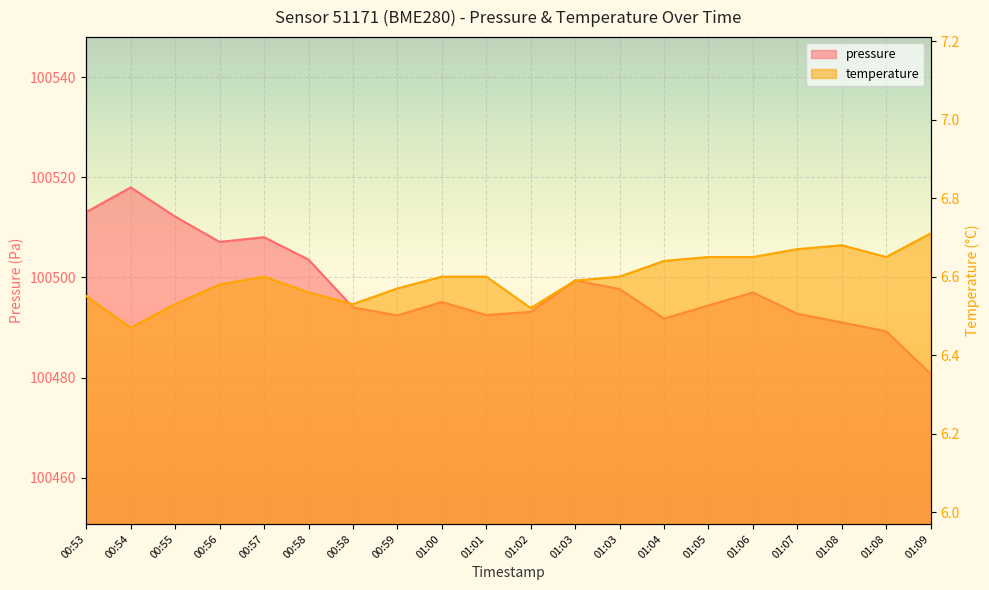

How many temperature values are between 6 and 7?

20